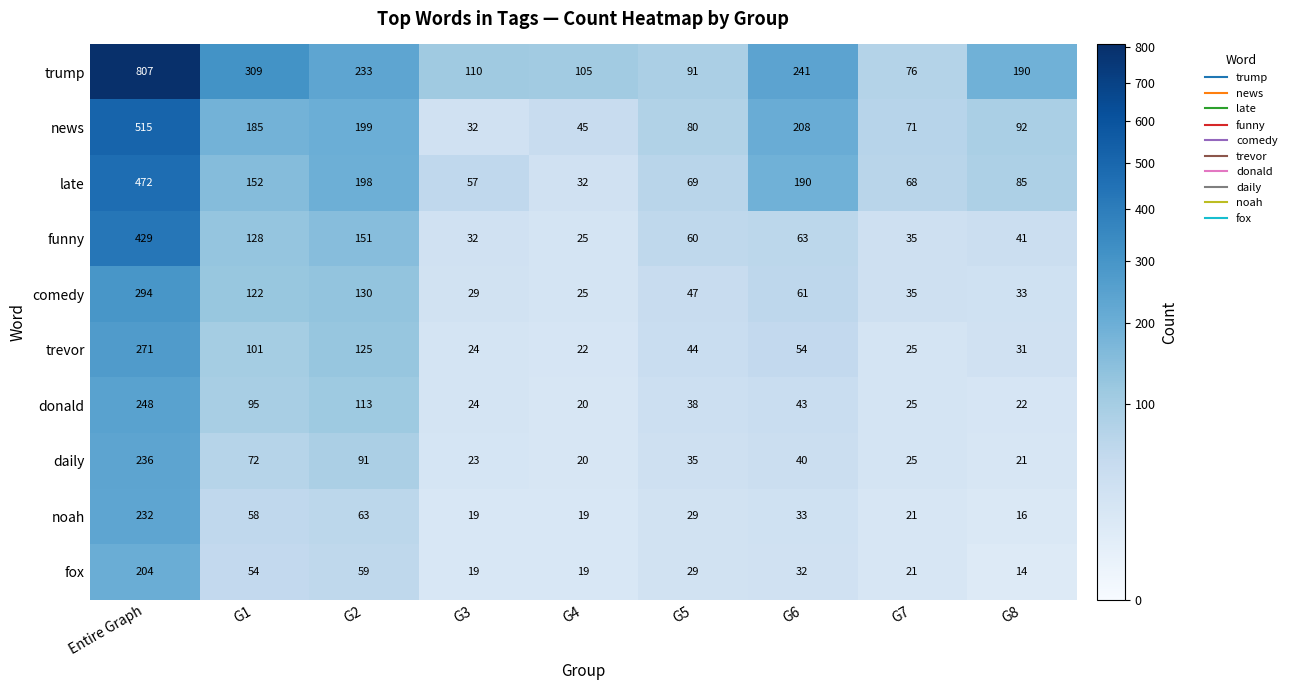

What is the difference between the maximum and minimum values in the trevor series?

249